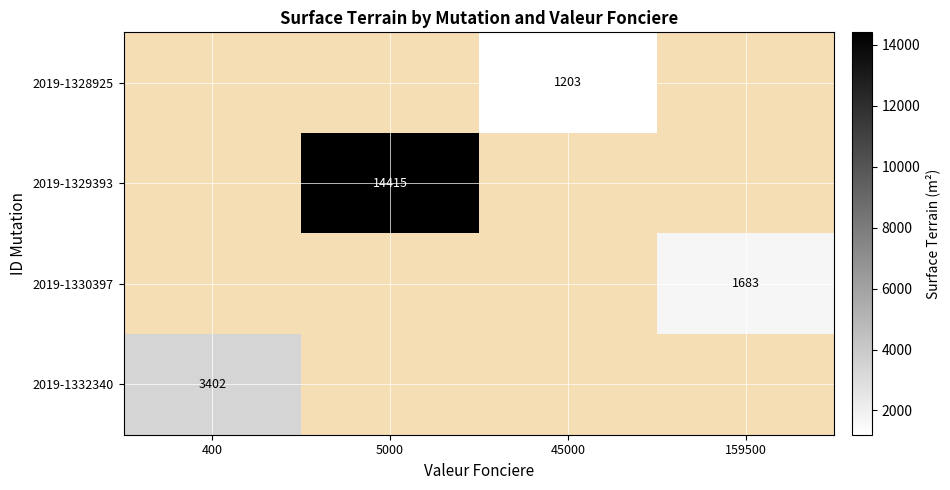

The 2019-1330397 series shows 1683 at 159500. True or false?

True